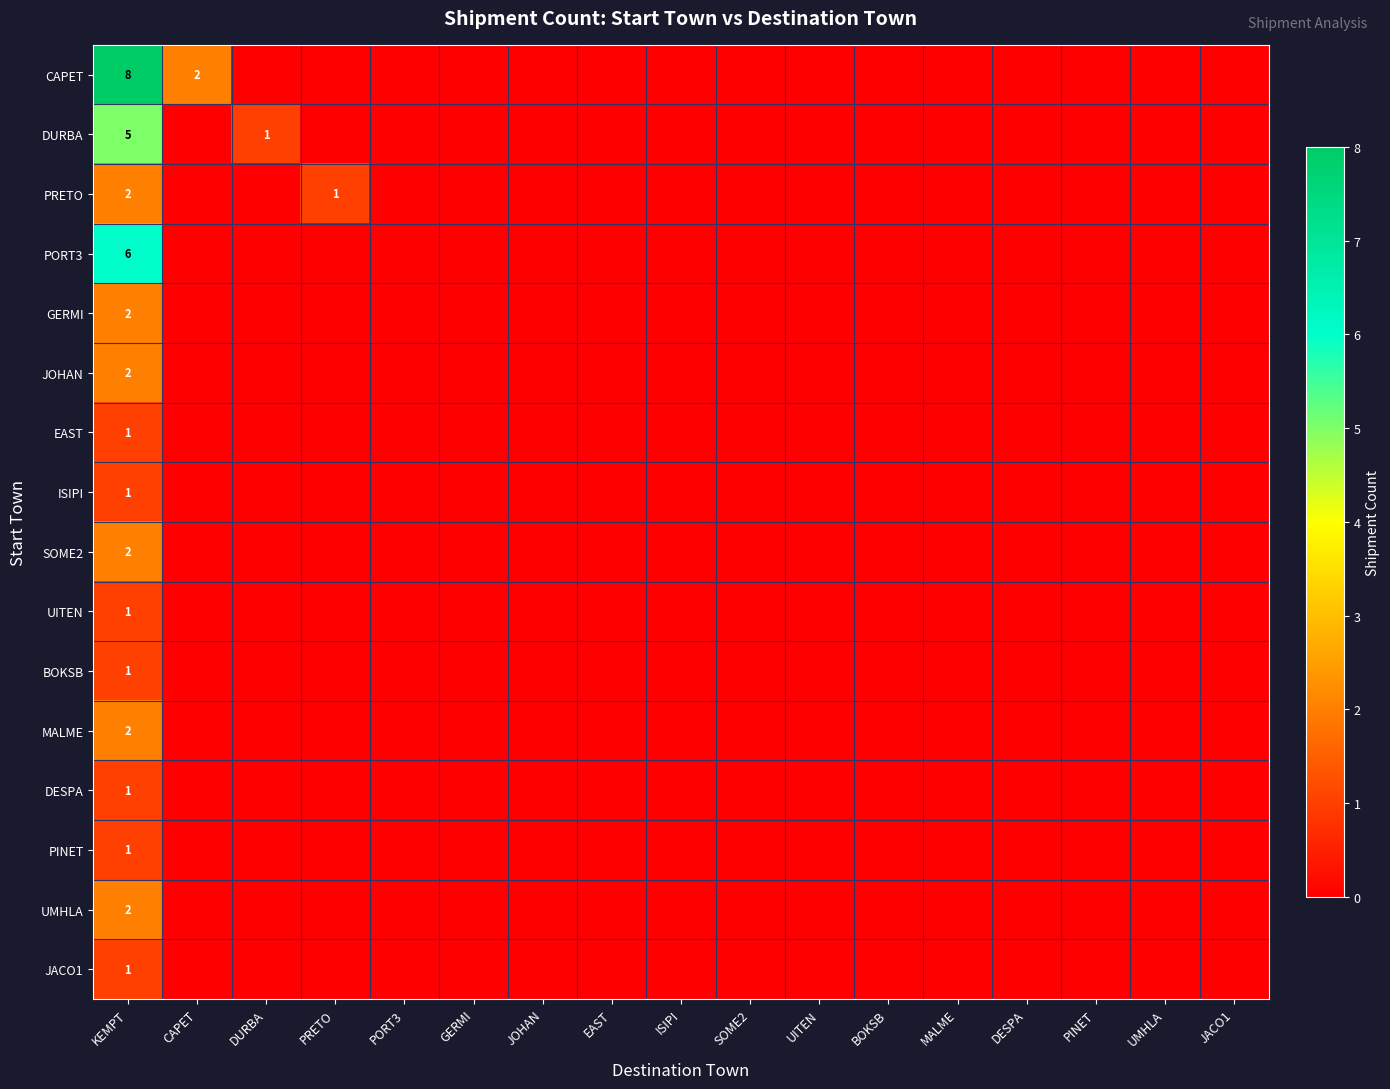

True or false: EAST has a value of 0 at PORT3.

True